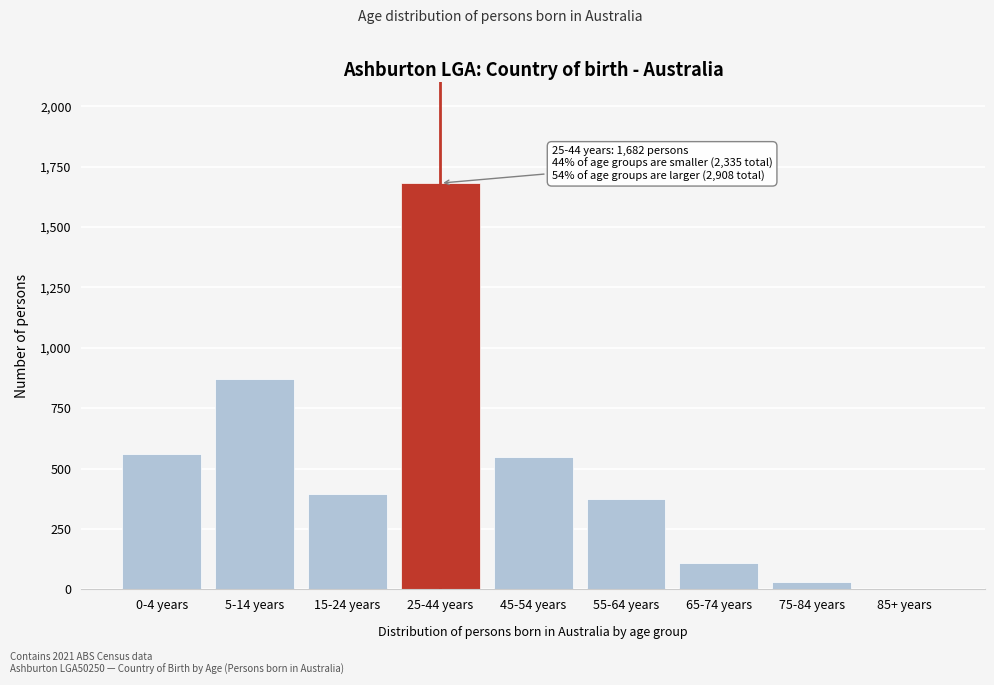

Reading left to right, extract all data points from this chart.

0-4 years=560	5-14 years=870	15-24 years=393	25-44 years=1682	45-54 years=549	55-64 years=376	65-74 years=109	75-84 years=29	85+ years=0